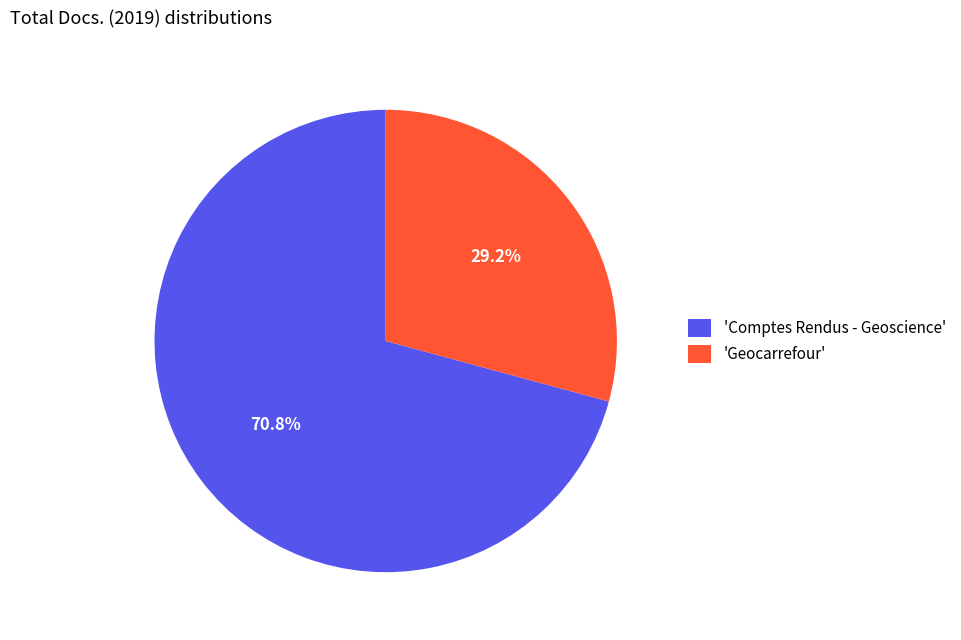

Which has a higher value, 'Comptes Rendus - Geoscience' or 'Geocarrefour'?

'Comptes Rendus - Geoscience'